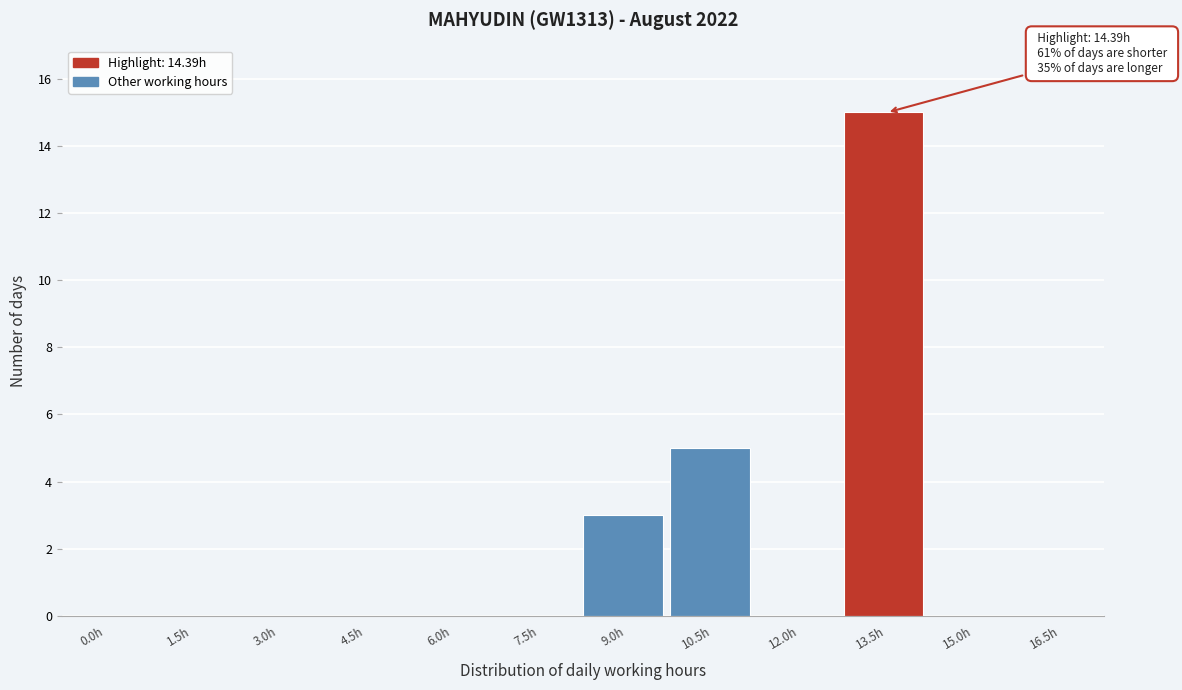

Reading left to right, what are all the values shown in this chart?

0.0h=0	1.5h=0	3.0h=0	4.5h=0	6.0h=0	7.5h=0	9.0h=3	10.5h=5	12.0h=0	13.5h=15	15.0h=0	16.5h=0